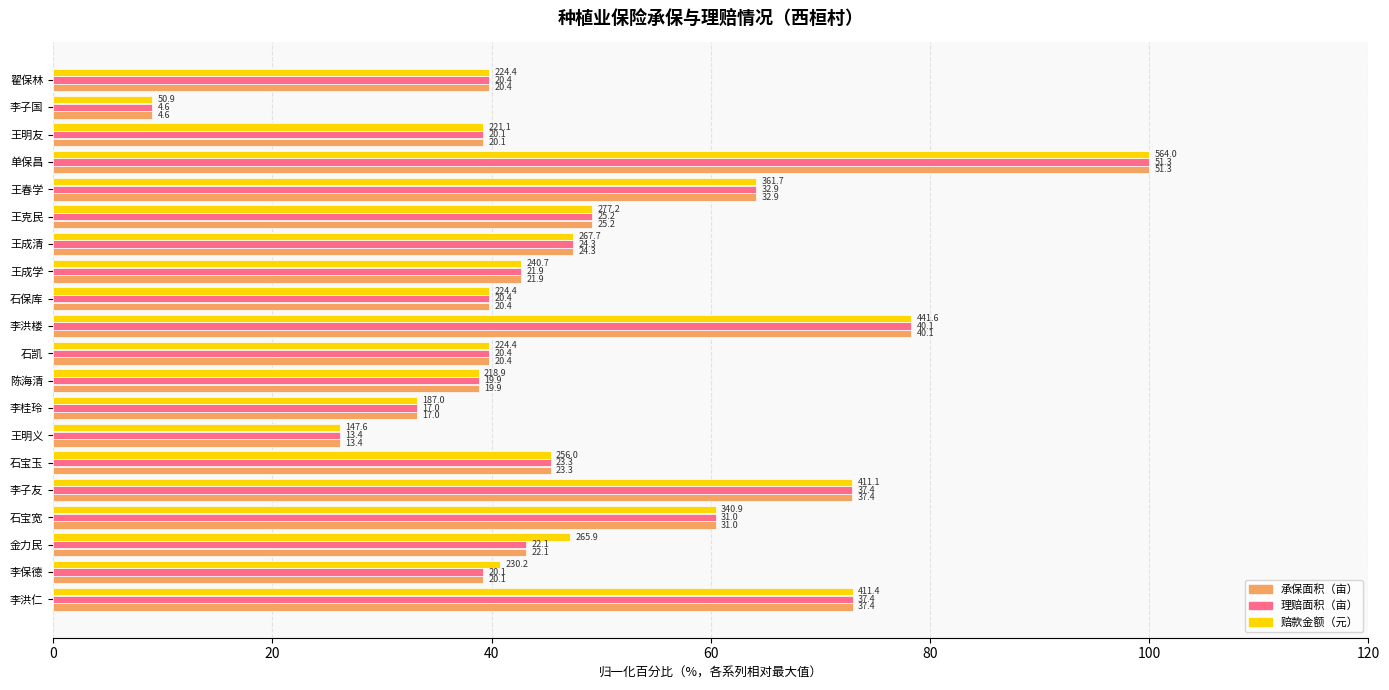

What are all the series names shown in the legend?

承保面积（亩）, 理赔面积（亩）, 赔款金额（元）